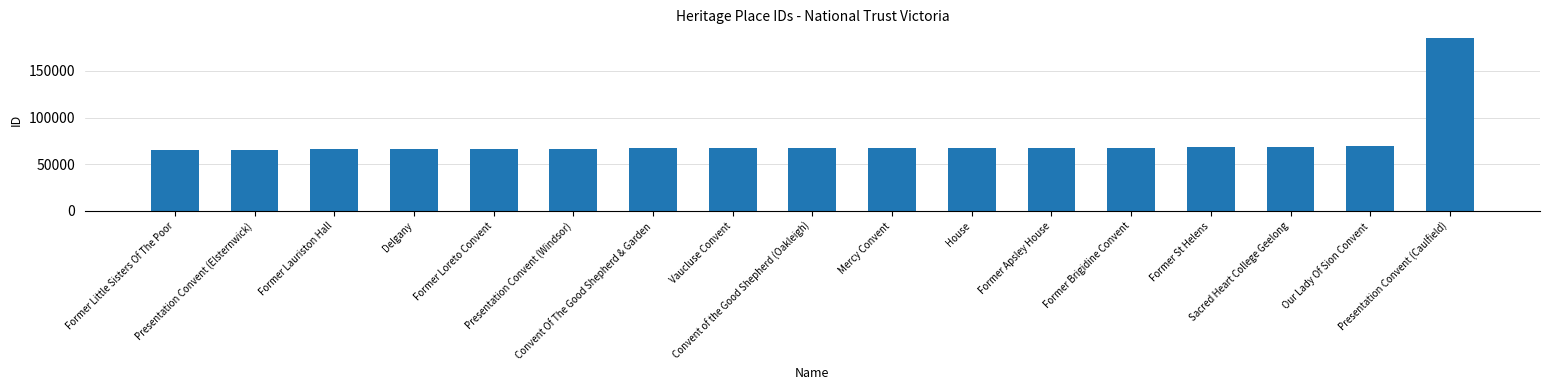

Does the chart contain any negative values?

No